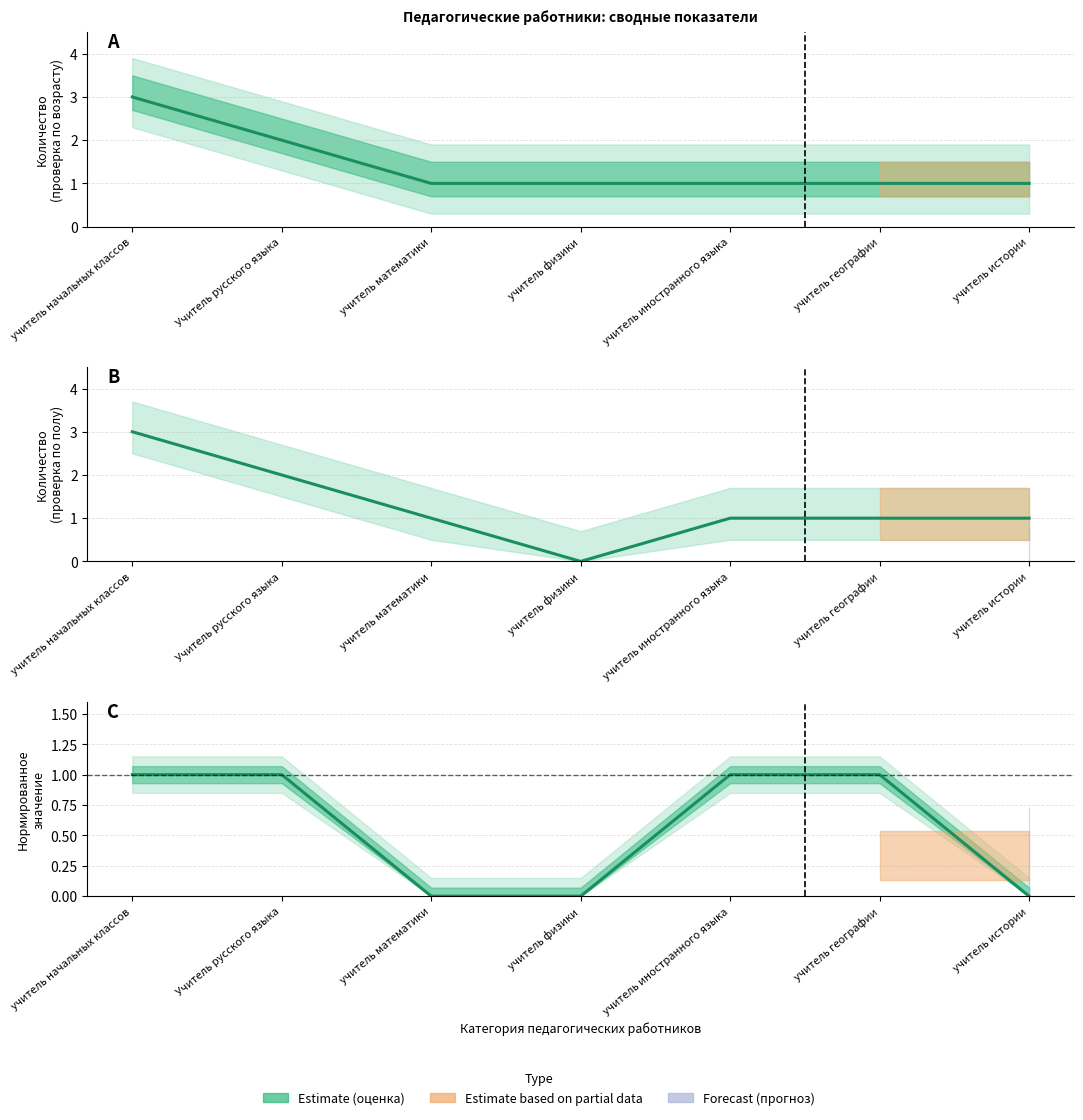

Between Учитель русского языка and учитель физики, which series saw the biggest shift?

col_38 (проверка по возрасту2)